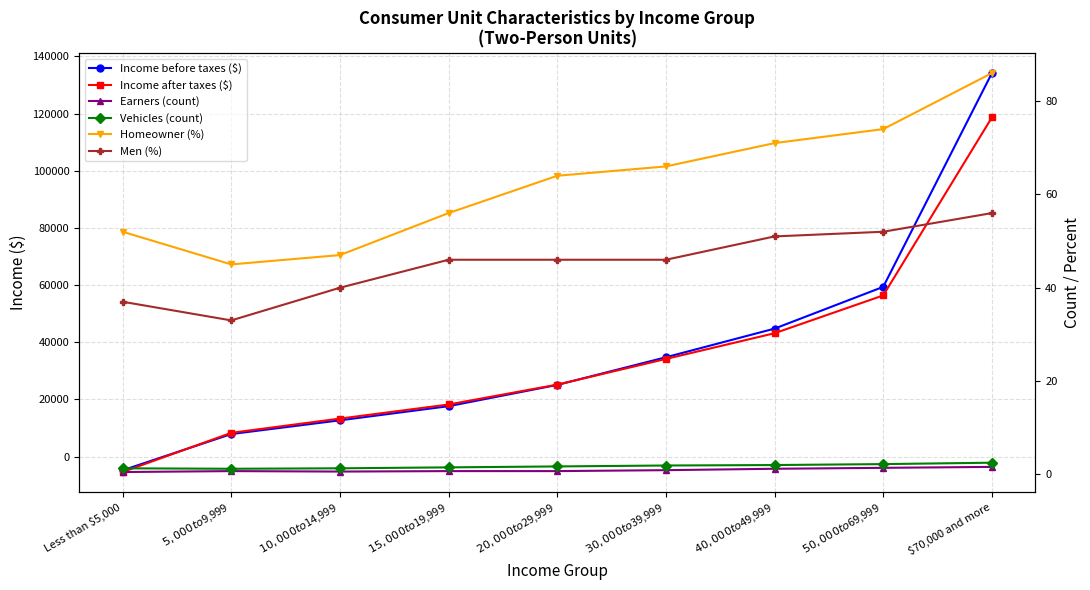

How many data points does each series have?

9